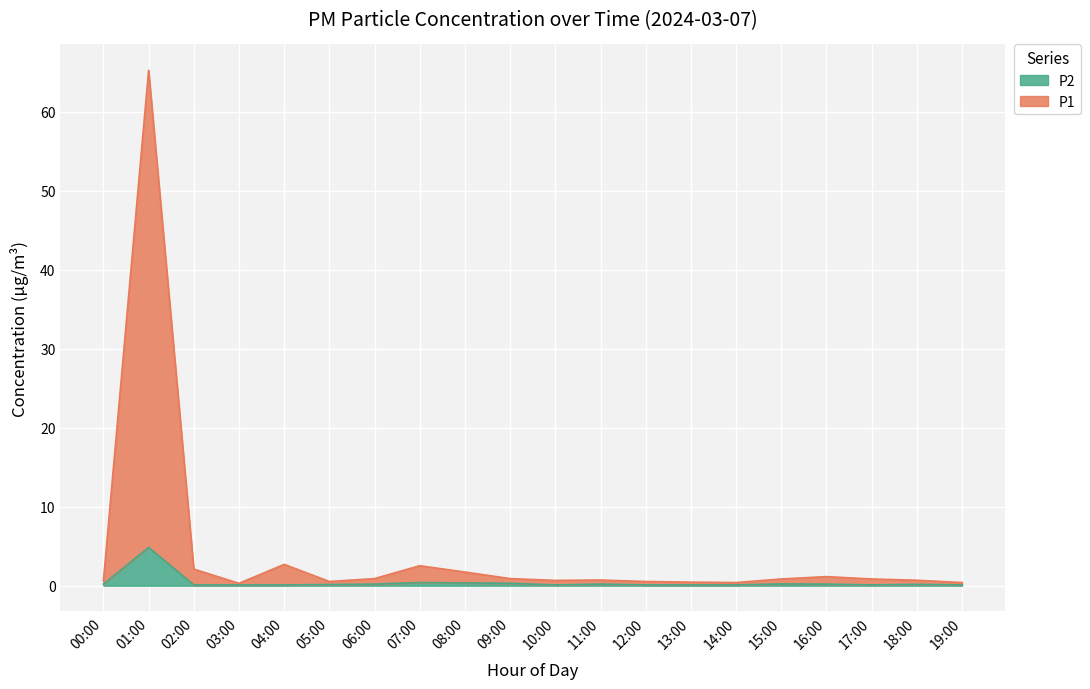

What are all the series names shown in the legend?

P2, P1